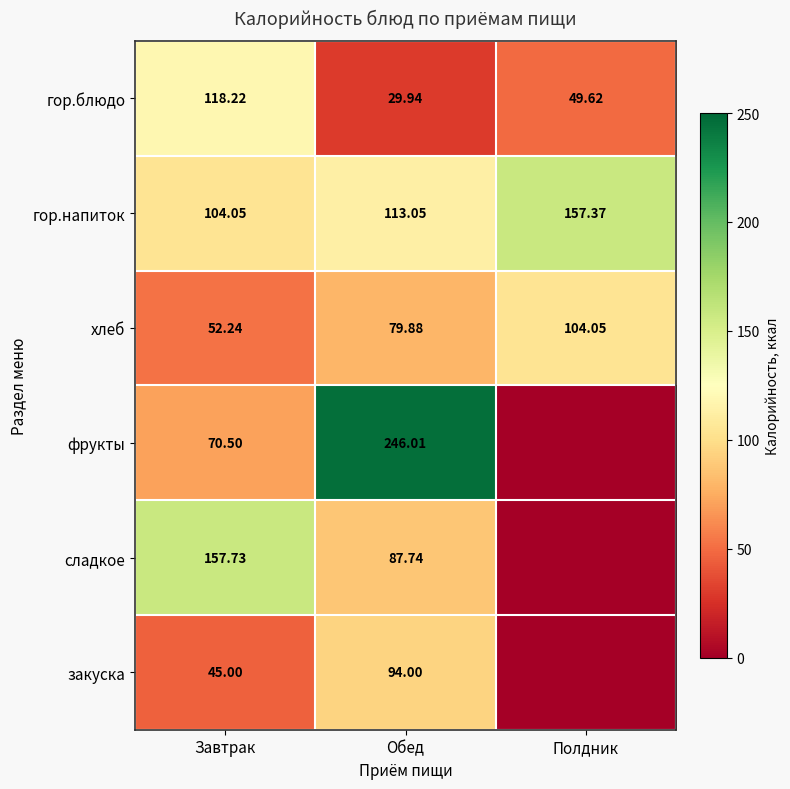

Which category has the lowest value in the гор.напиток series?

Завтрак